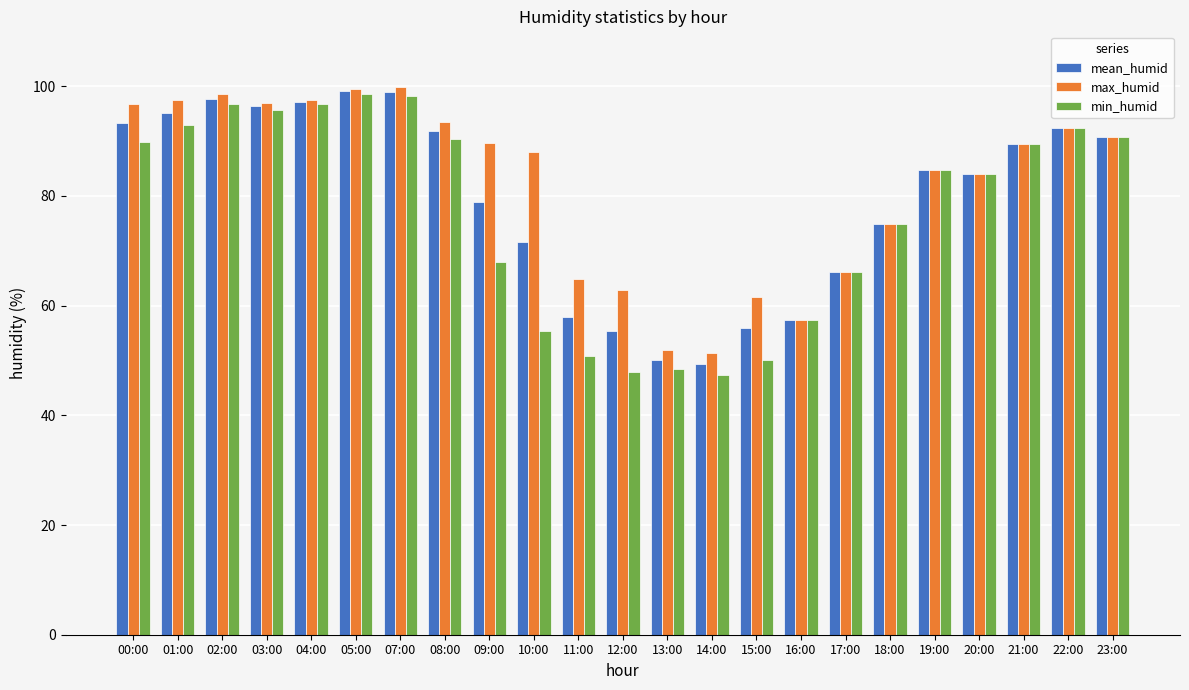

What is the difference between the maximum and minimum values in the min_humid series?

51.3